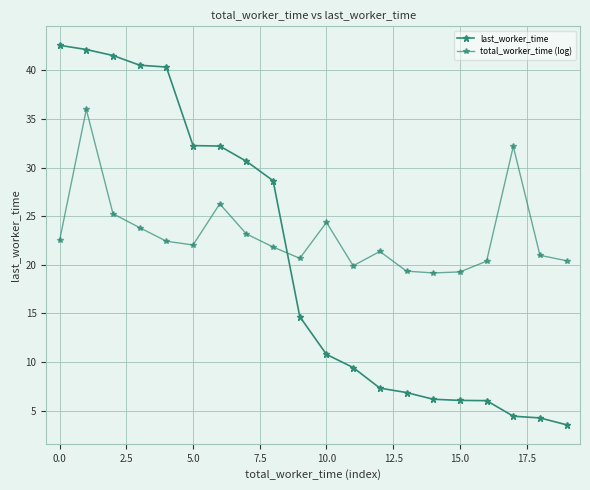

How many distinct data groups are displayed?

2